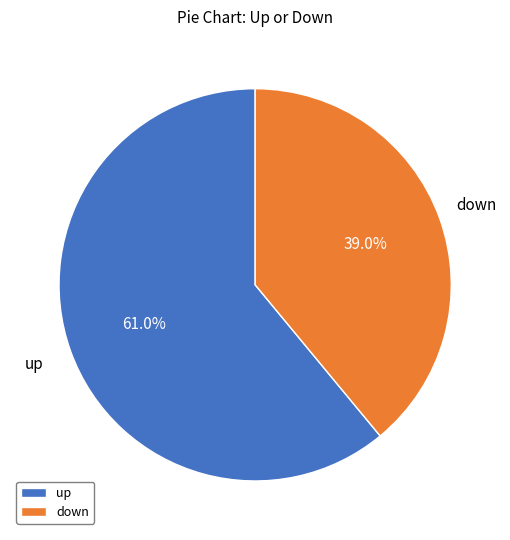

Does down represent more than half of the total?

No